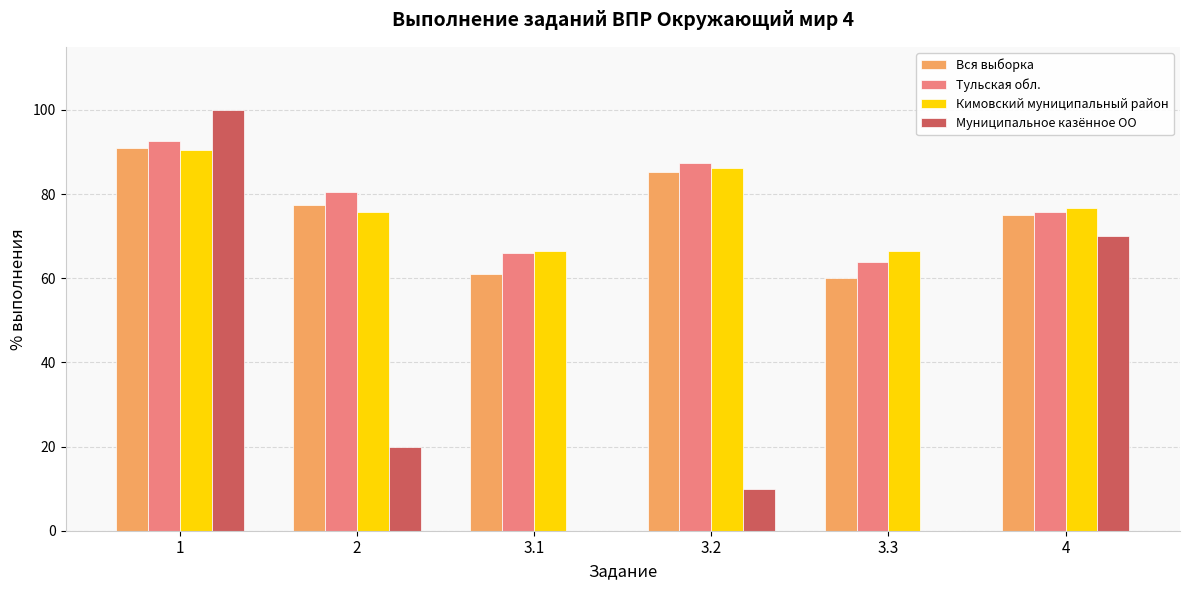

How many groups of bars are there?

6